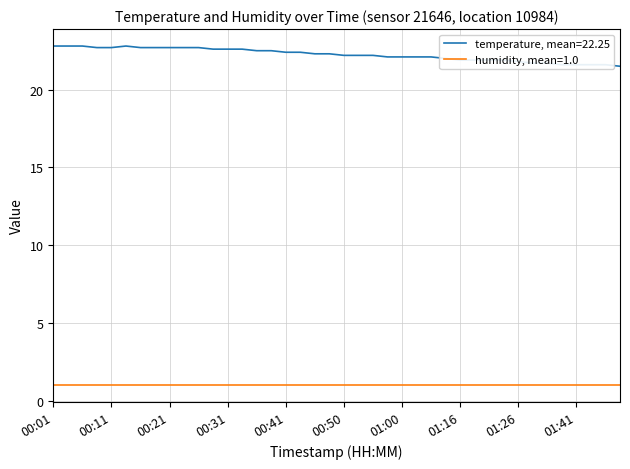

Rank the series by their maximum value, from highest to lowest.

temperature, mean=22.25, humidity, mean=1.0